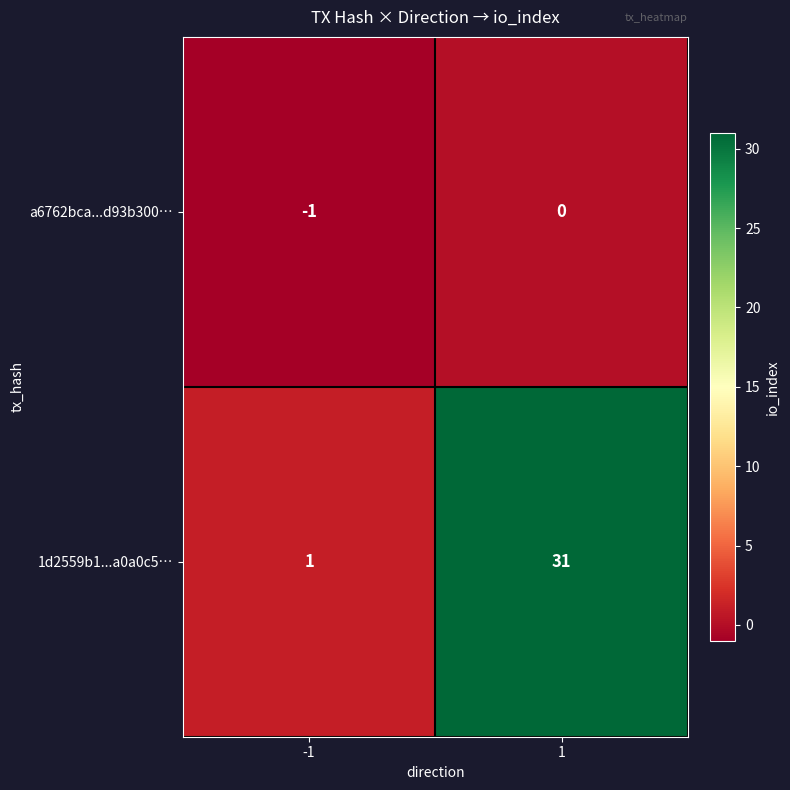

Which series has the largest total across all categories?

1d2559b1...a0a0c5…